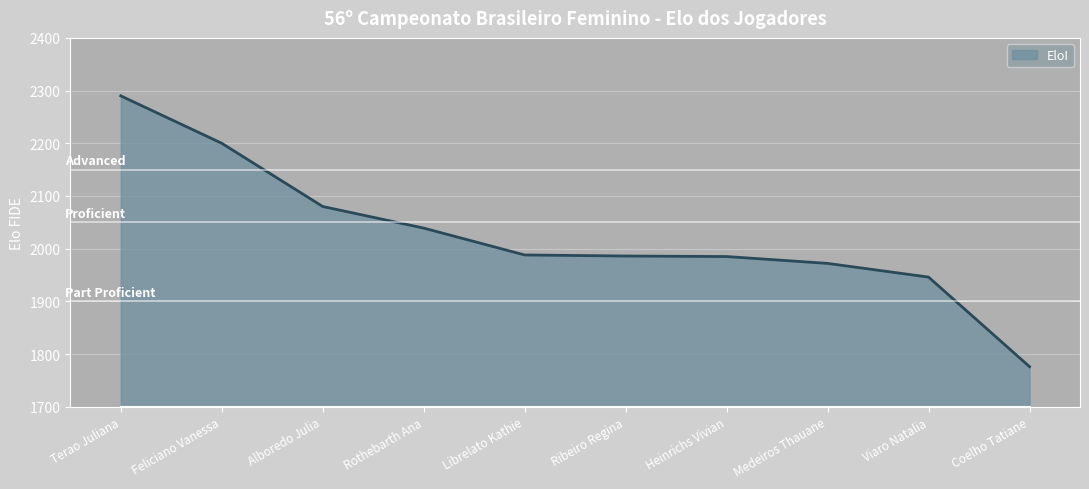

What is the maximum value shown in the chart?

2290